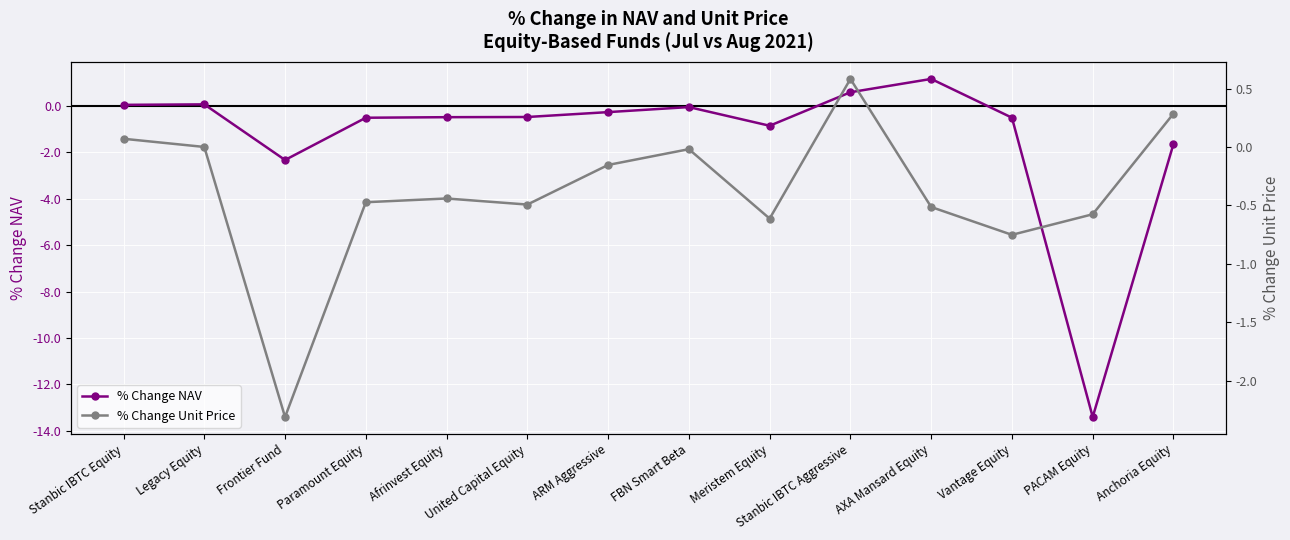

What is the value of the % Change Unit Price point at the 6th from the left?

-0.5